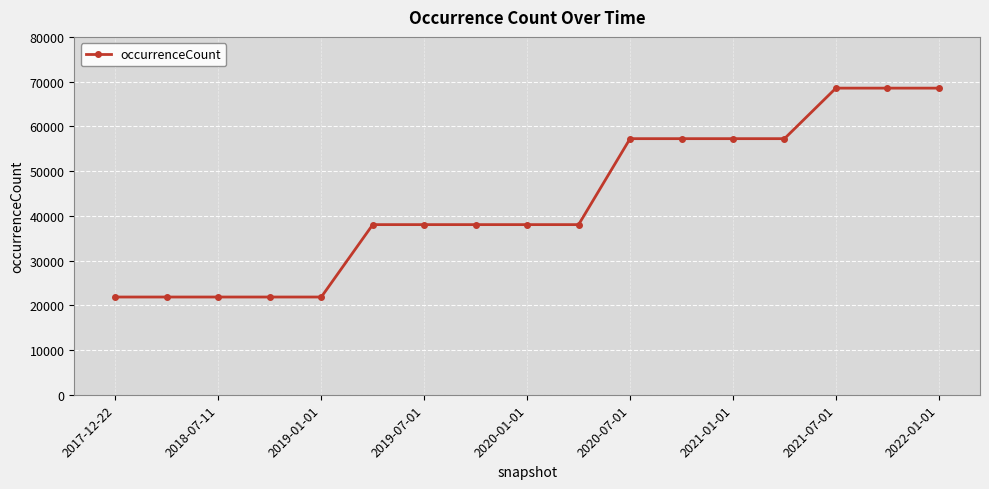

What is the difference between the maximum and second lowest values?

46697